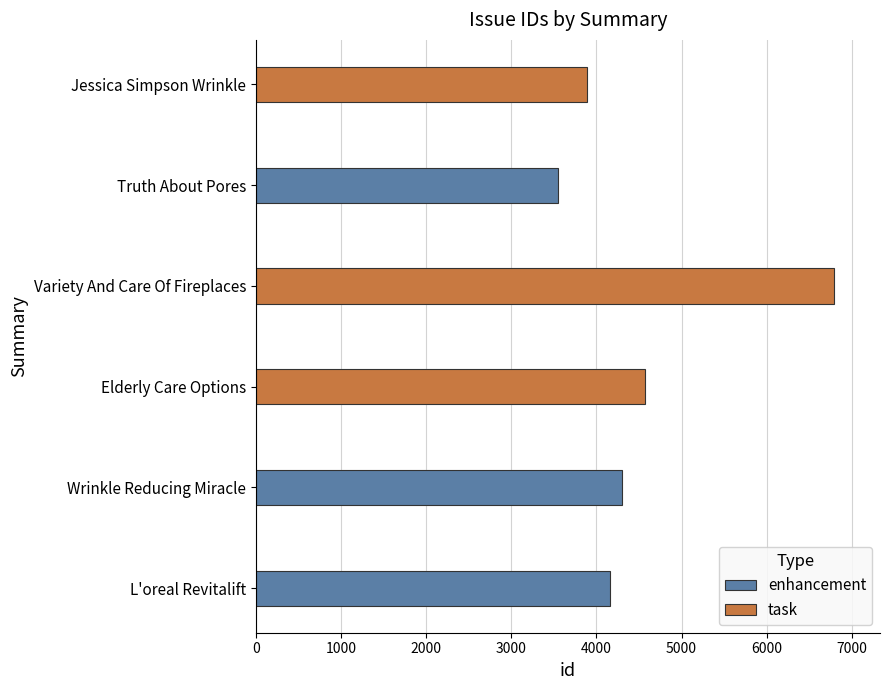

How many values in the enhancement series are below 4161?

1